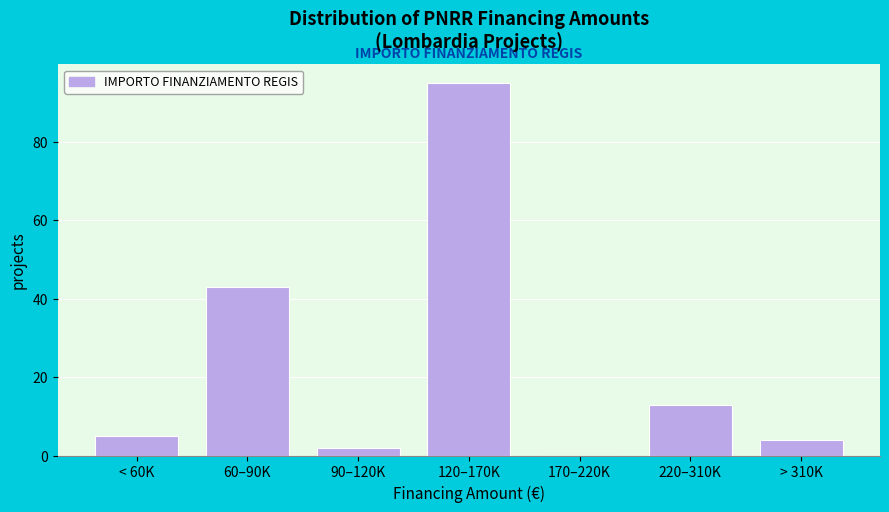

Reading left to right, extract all data points from this chart.

< 60K=5	60–90K=43	90–120K=2	120–170K=95	170–220K=0	220–310K=13	> 310K=4